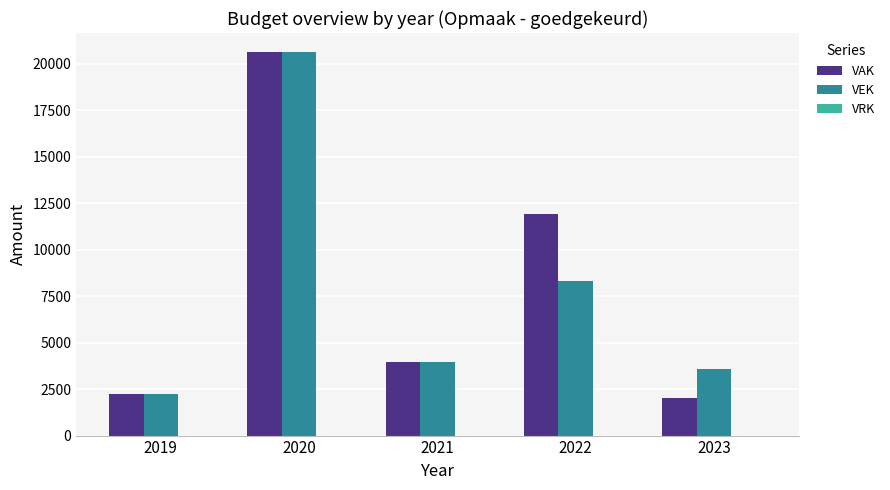

Does the chart contain any negative values?

No